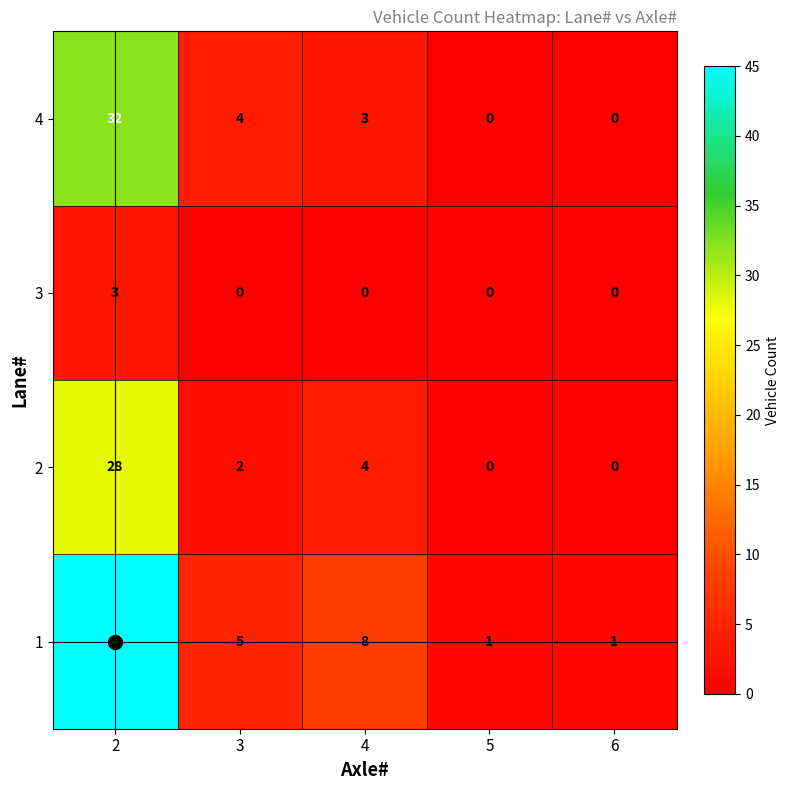

What is the difference between the maximum and minimum values in the 3 series?

3